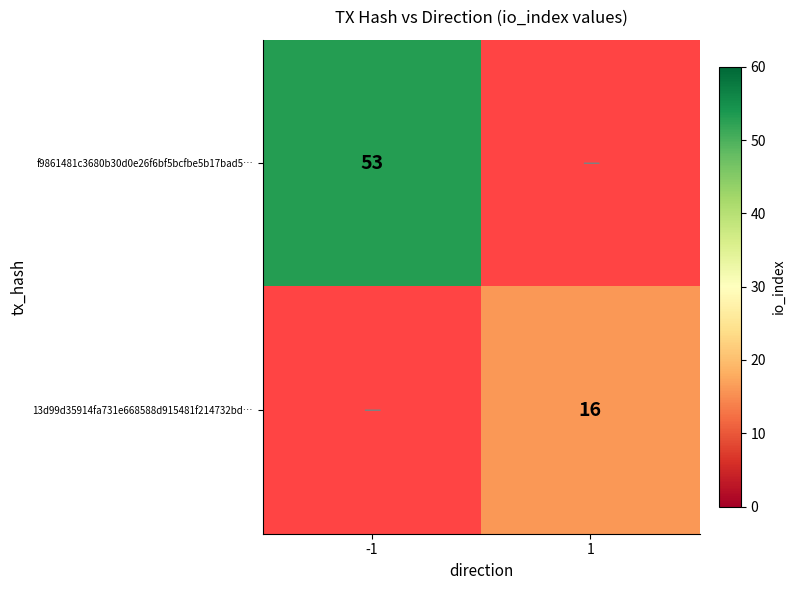

Is it true that 13d99d35914fa731e668588d915481f214732bd… equals 16 at 1?

True